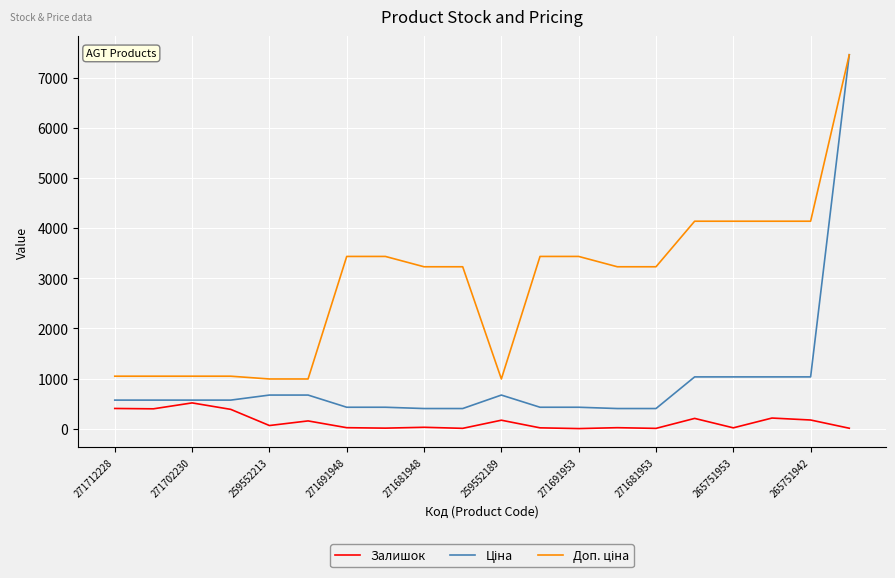

What is the maximum value shown in the chart?

7453.8